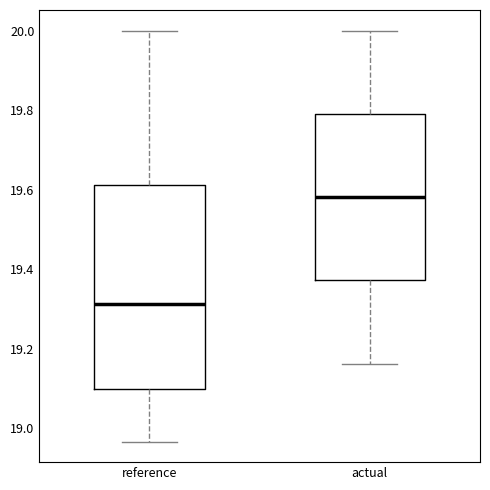

Which box's median line is the lowest?

reference